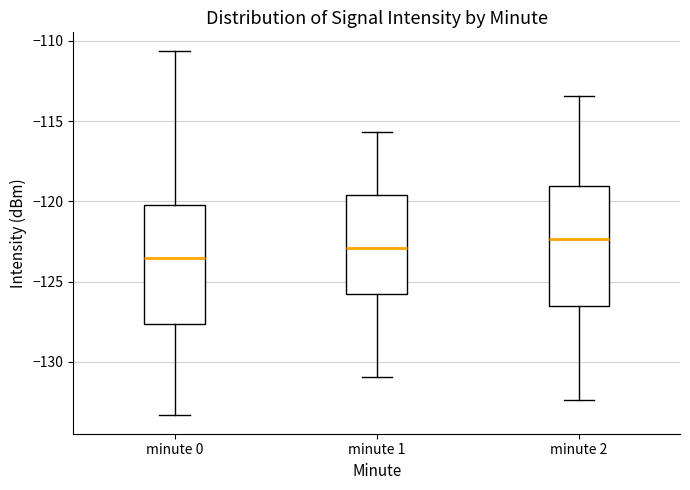

Reading left to right, read every box against the y-axis: the position of its median line, the range the box covers, and the ends of its whiskers. The values are not printed on the chart, so give them approximately, as read against the axis.

minute 0: median -123.5, box -127.5 to -120.0, whiskers -133.5 to -110.5
minute 1: median -123.0, box -126.0 to -119.5, whiskers -131.0 to -115.5
minute 2: median -122.5, box -126.5 to -119.0, whiskers -132.5 to -113.5